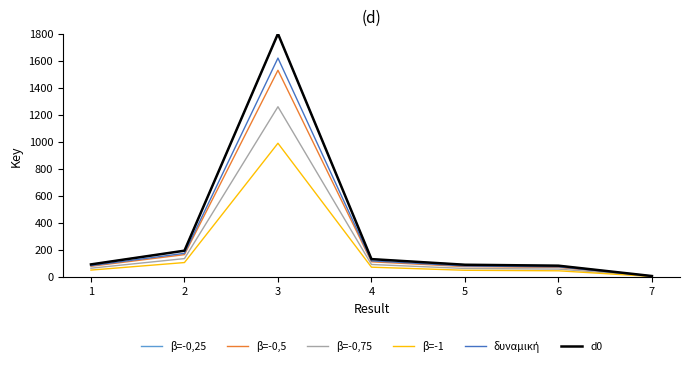

Reading left to right, extract all data points from this chart.

β=-0,25: 1=93.6	2=195.1	3=1800.0	4=132.8	5=91.1	6=84.1	7=7.5
β=-0,5: 1=79.6	2=165.8	3=1530.0	4=112.9	5=77.5	6=71.5	7=6.4
β=-0,75: 1=65.5	2=136.6	3=1260.0	4=93.0	5=63.8	6=58.9	7=5.3
β=-1: 1=51.5	2=107.3	3=990.0	4=73.0	5=50.1	6=46.3	7=4.1
δυναμική: 1=84.2	2=175.6	3=1620.0	4=119.5	5=82.0	6=75.7	7=6.8
d0: 1=93.6	2=195.1	3=1800.0	4=132.8	5=91.1	6=84.1	7=7.5